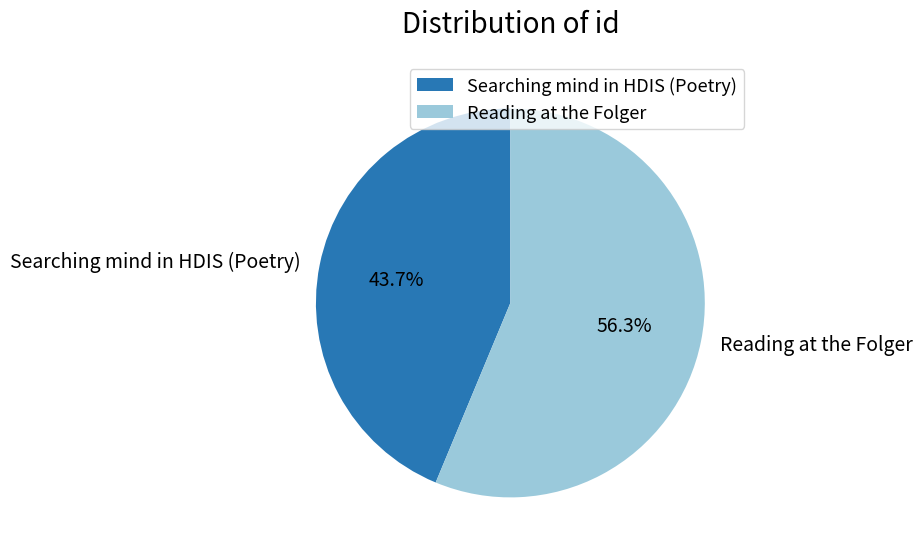

Is Searching mind in HDIS (Poetry) the majority of the pie?

No